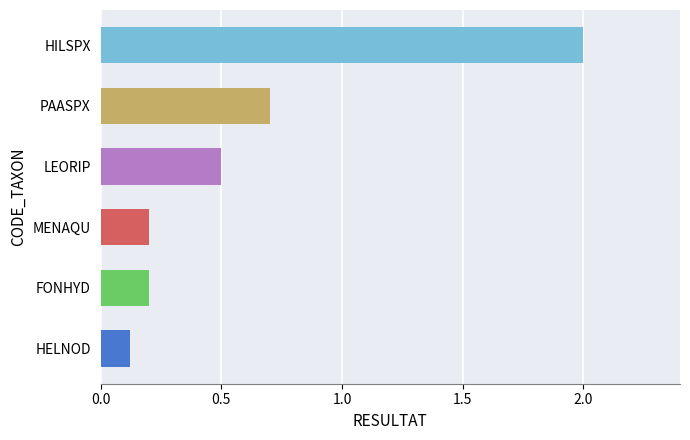

What is the difference between the maximum and second lowest values?

1.8